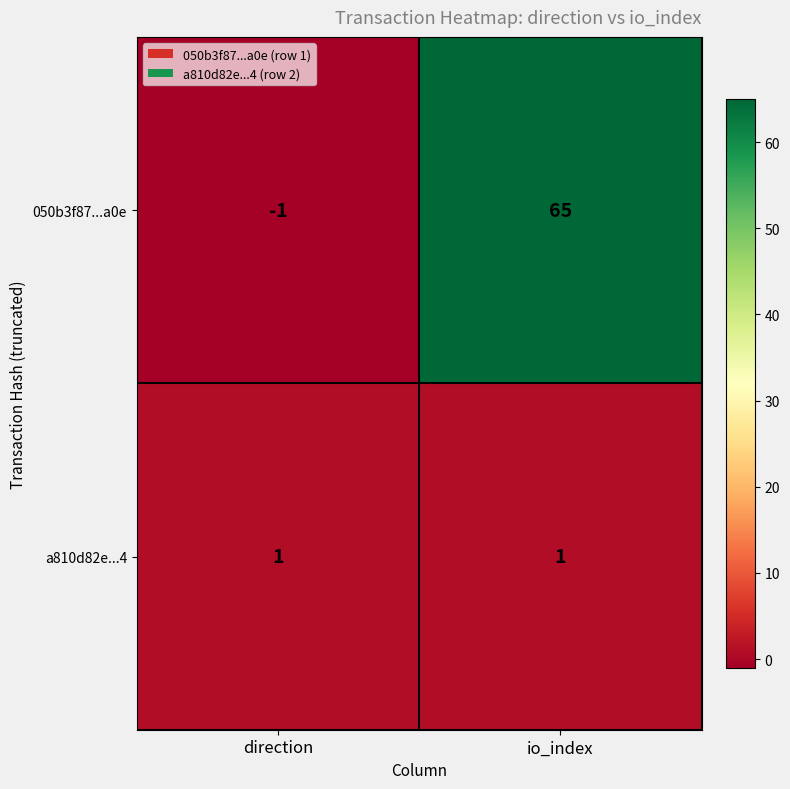

Rank the series by their maximum value, from lowest to highest.

a810d82e...4, 050b3f87...a0e